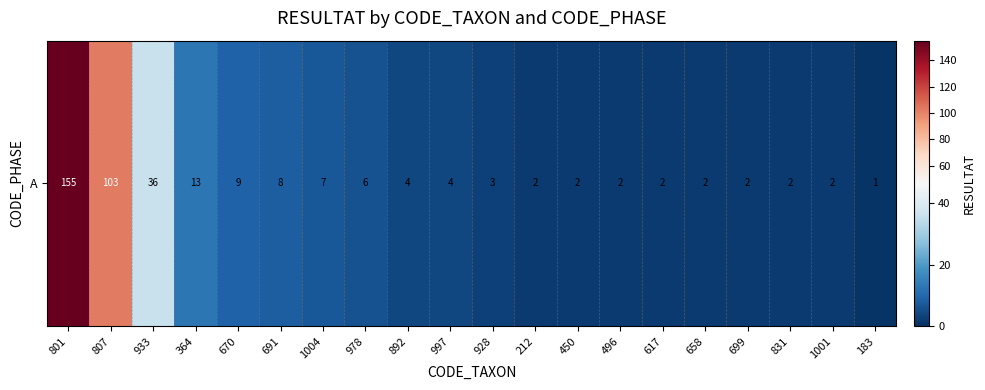

What is the smallest value displayed?

1